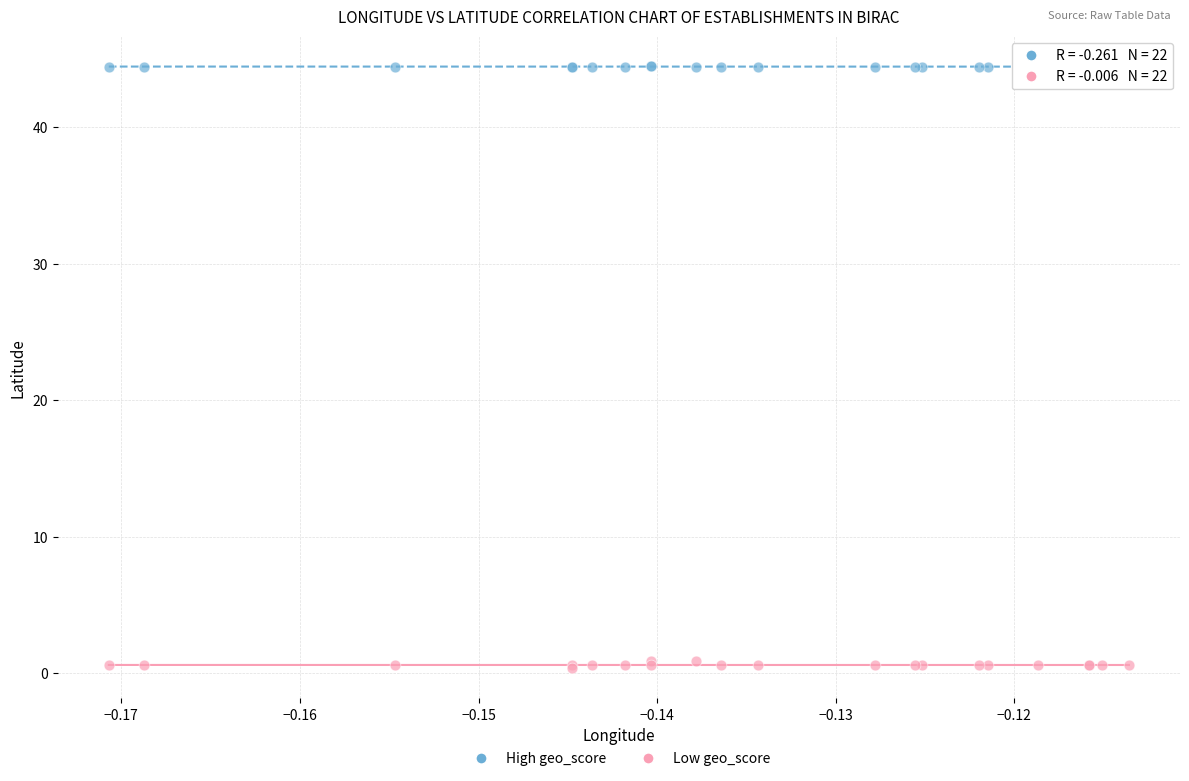

Which series has the largest Y range (max minus min)?

Low geo_score